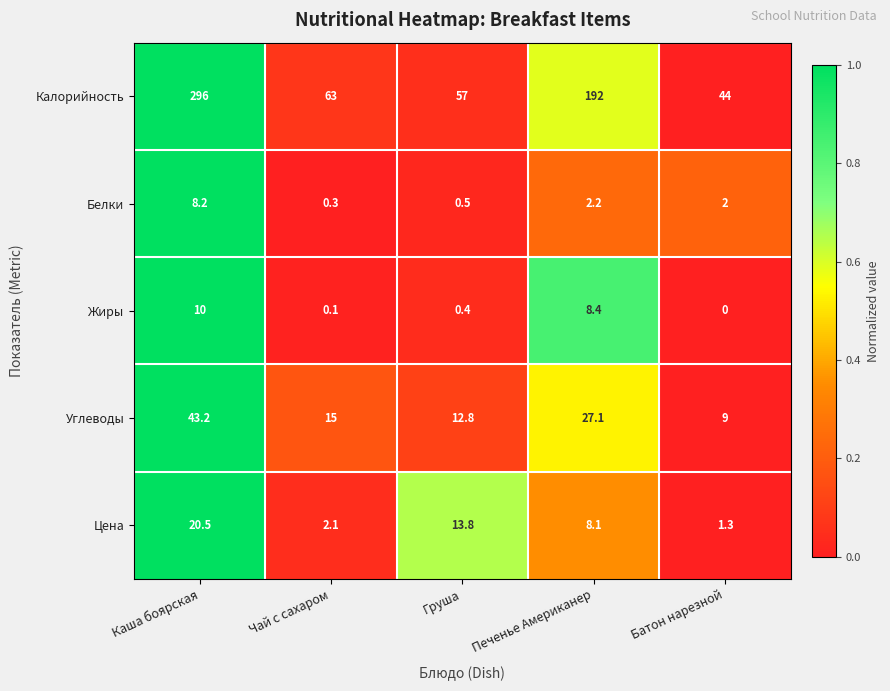

Reading left to right, what are all the values shown in this chart?

Калорийность: Каша боярская=296.0	Чай с сахаром=63.0	Груша=57.0	Печенье Американер=192.0	Батон нарезной=44.0
Белки: Каша боярская=8.2	Чай с сахаром=0.3	Груша=0.5	Печенье Американер=2.2	Батон нарезной=2.0
Жиры: Каша боярская=10.0	Чай с сахаром=0.1	Груша=0.4	Печенье Американер=8.4	Батон нарезной=0.0
Углеводы: Каша боярская=43.2	Чай с сахаром=15.0	Груша=12.8	Печенье Американер=27.1	Батон нарезной=9.0
Цена: Каша боярская=20.5	Чай с сахаром=2.1	Груша=13.8	Печенье Американер=8.1	Батон нарезной=1.3